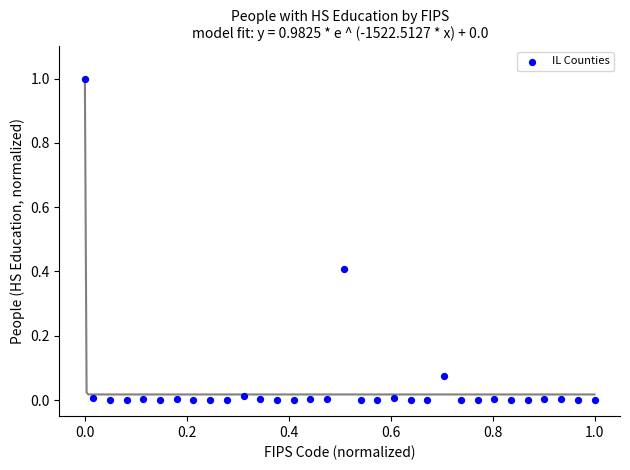

What is the range of X values (max minus min)?

1.0